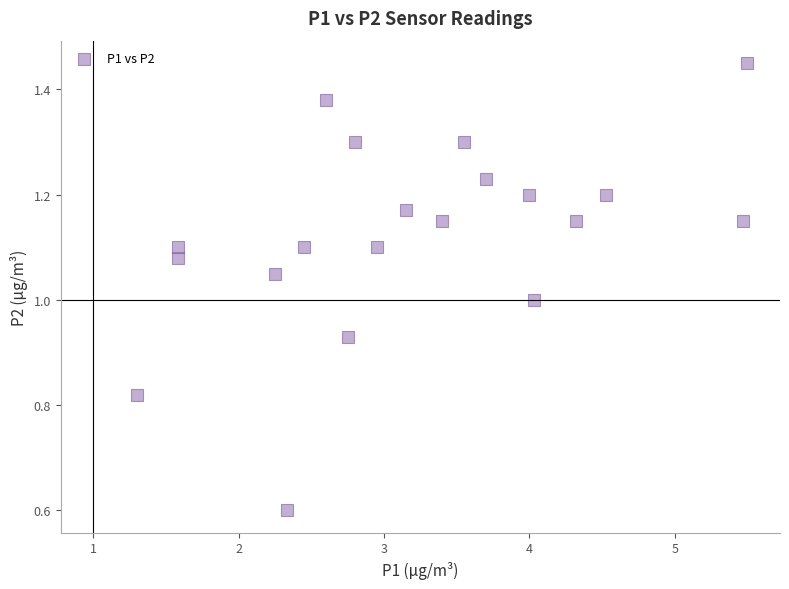

What is the range of X values (max minus min)?

4.2